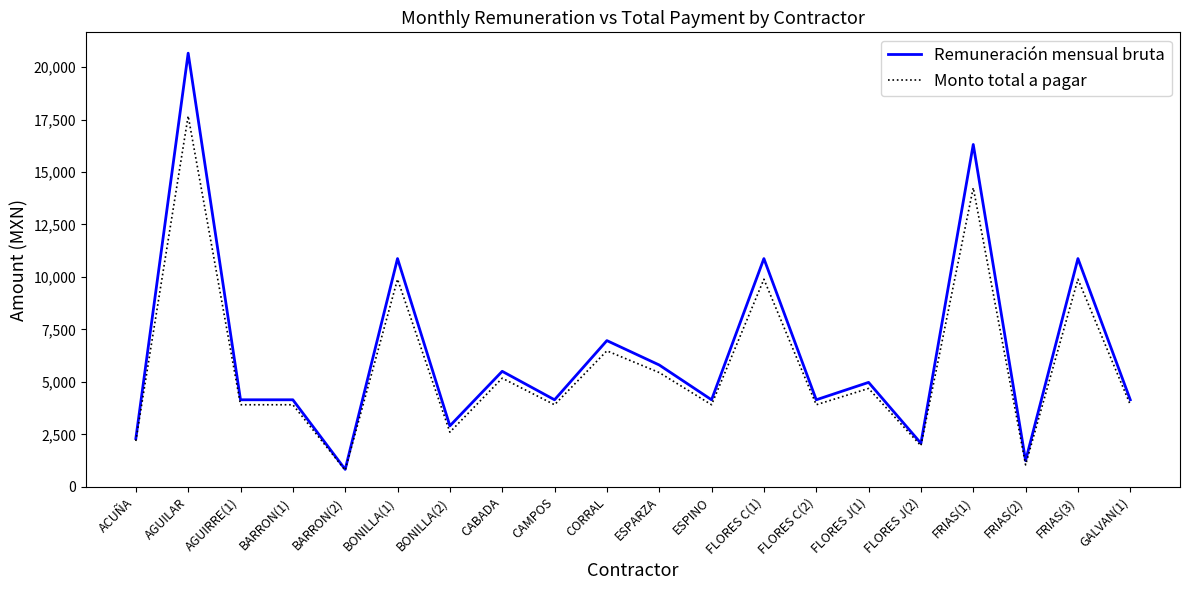

What is the approximate value of Monto total a pagar at CABADA?

5174.3